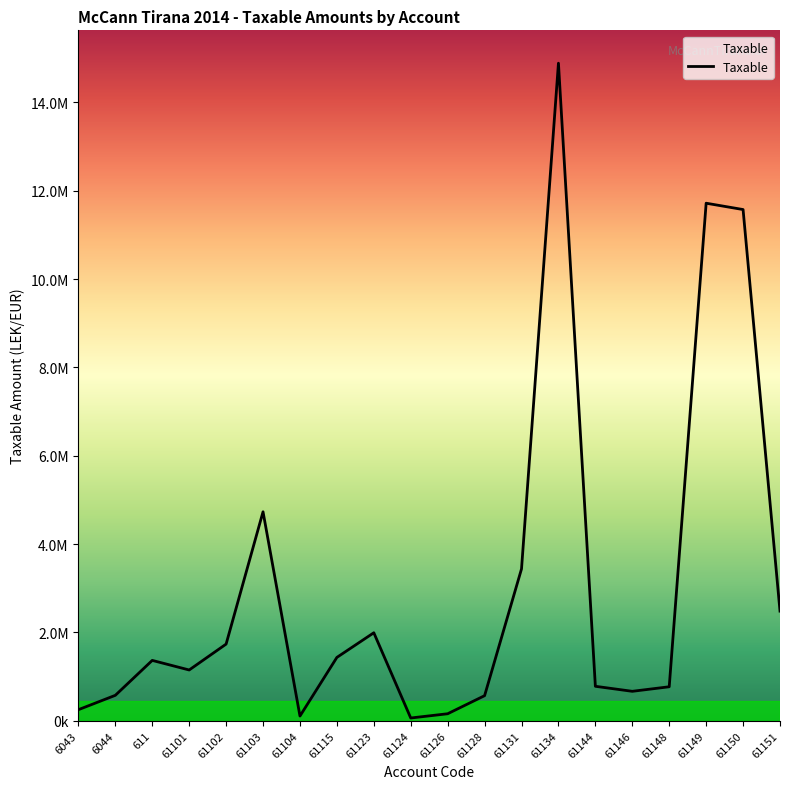

List the labels in order of value, smallest first.

61124, 61104, 61126, 6043, 61128, 6044, 61146, 61148, 61144, 61101, 611, 61115, 61102, 61123, 61151, 61131, 61103, 61150, 61149, 61134